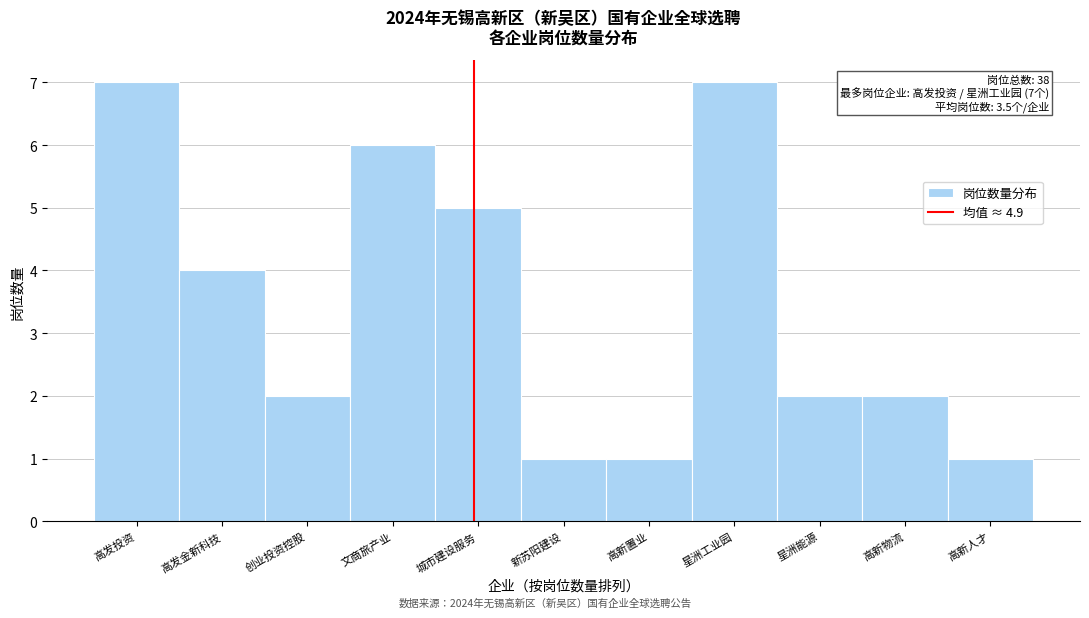

Reading left to right, extract all data points from this chart.

高发投资=7	高发金新科技=4	创业投资控股=2	文商旅产业=6	城市建设服务=5	新苏阳建设=1	高新置业=1	星洲工业园=7	星洲能源=2	高新物流=2	高新人才=1